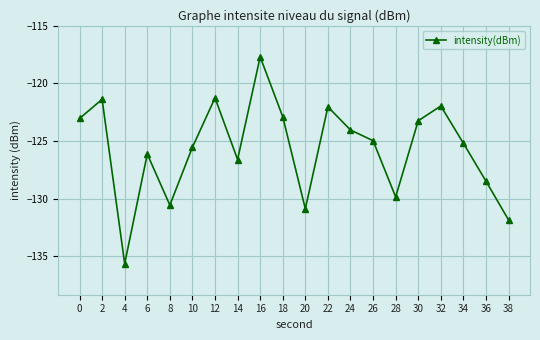

Reading left to right, extract all data points from this chart.

0=-123.0	2=-121.4	4=-135.7	6=-126.1	8=-130.6	10=-125.5	12=-121.3	14=-126.6	16=-117.7	18=-122.9	20=-130.9	22=-122.0	24=-124.0	26=-125.0	28=-129.9	30=-123.2	32=-122.0	34=-125.2	36=-128.5	38=-131.9